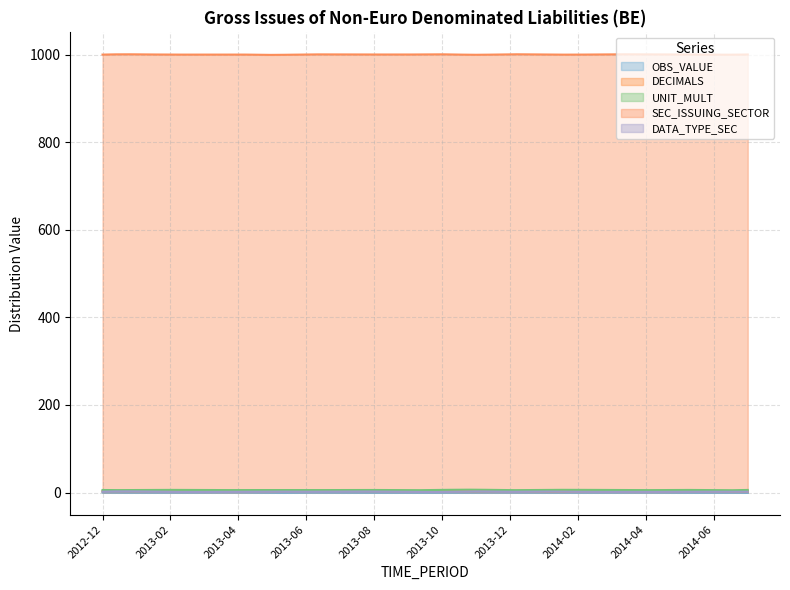

How many data points does each series have?

20